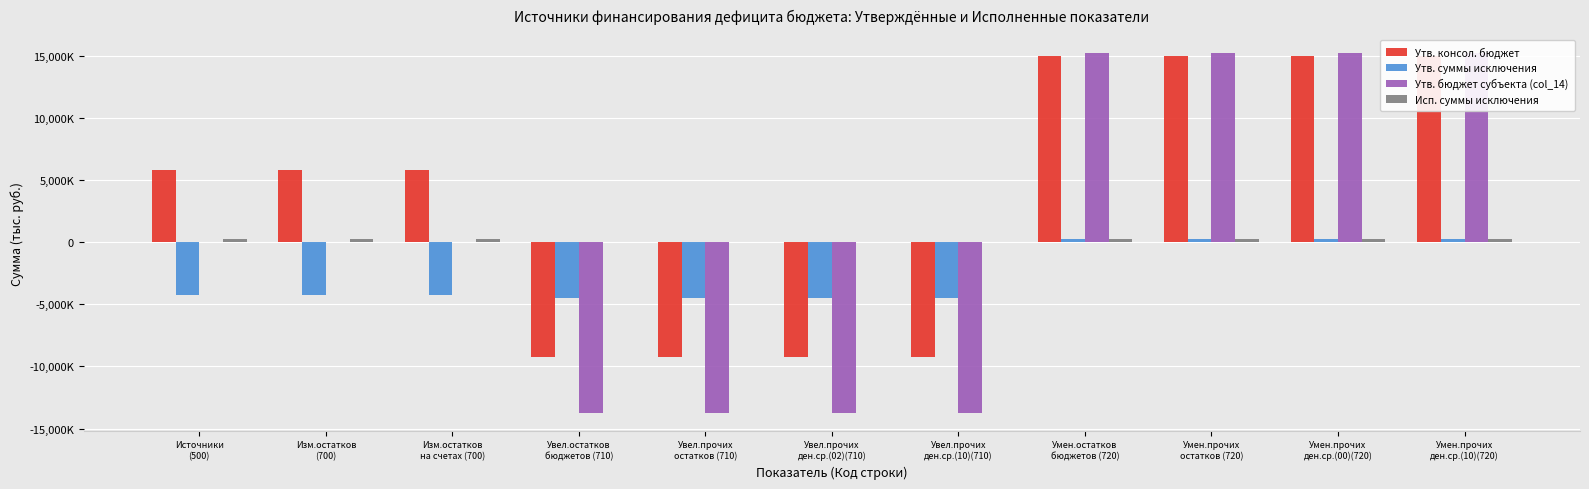

Is it true that Утв. суммы исключения equals -8091205.9 at Увел.прочих
остатков (710)?

False